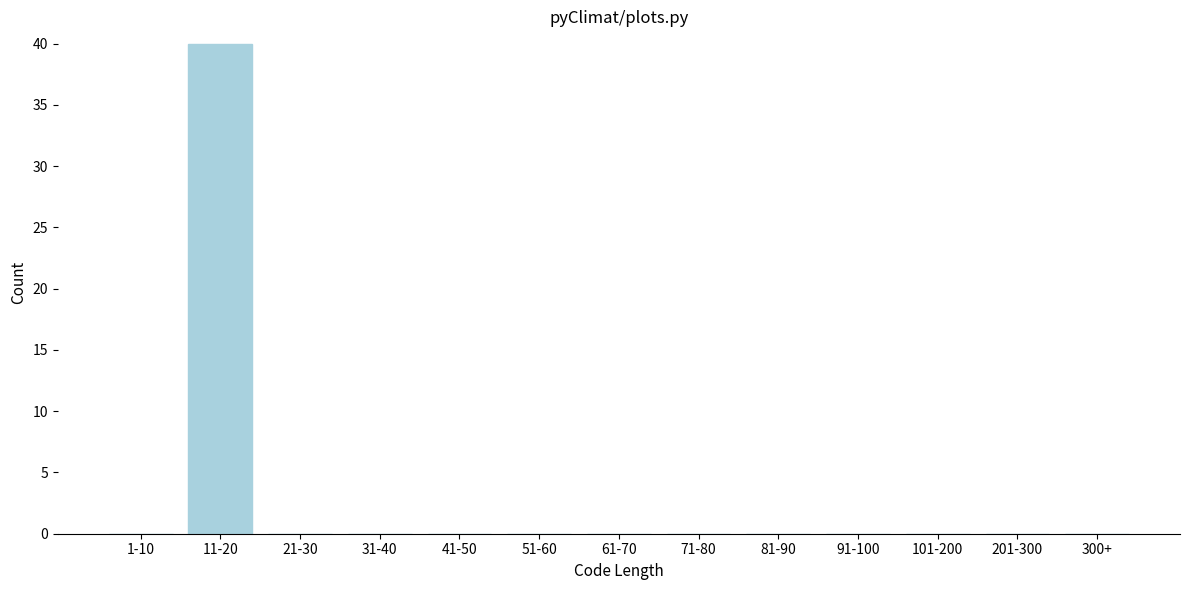

Reading left to right, transcribe all the data shown in this chart.

1-10=0	11-20=40	21-30=0	31-40=0	41-50=0	51-60=0	61-70=0	71-80=0	81-90=0	91-100=0	101-200=0	201-300=0	300+=0